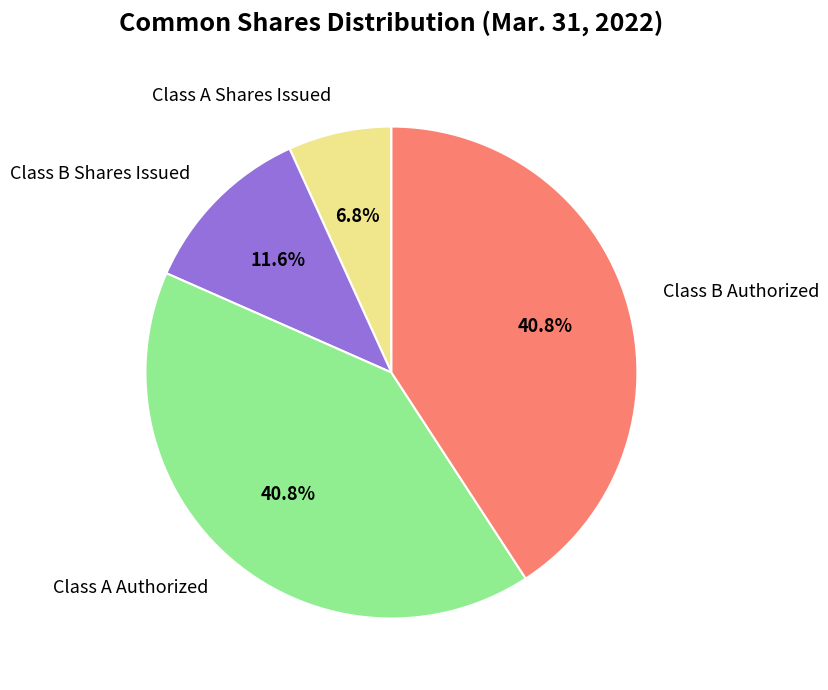

What is the smallest slice in the pie chart?

Class A Shares Issued